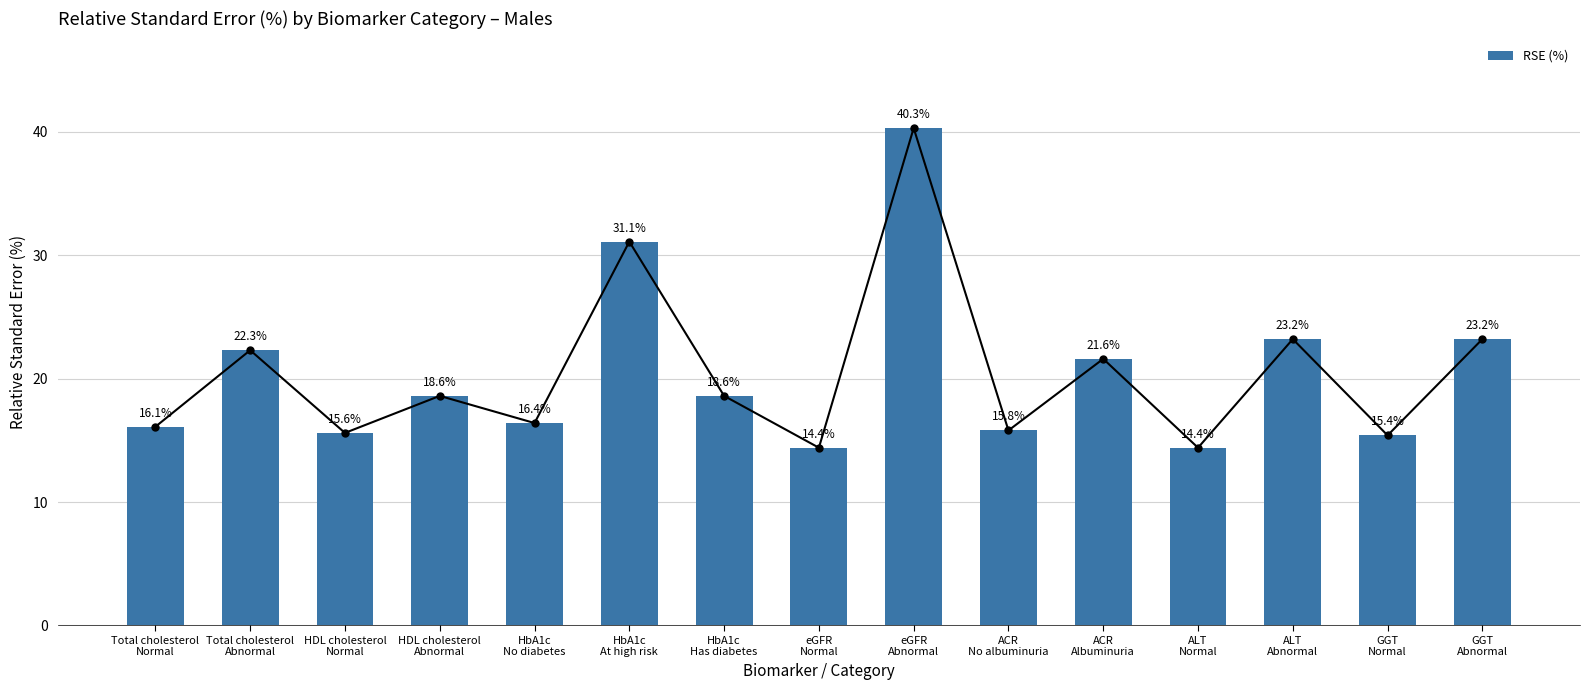

What is the minimum value shown in the chart?

14.4